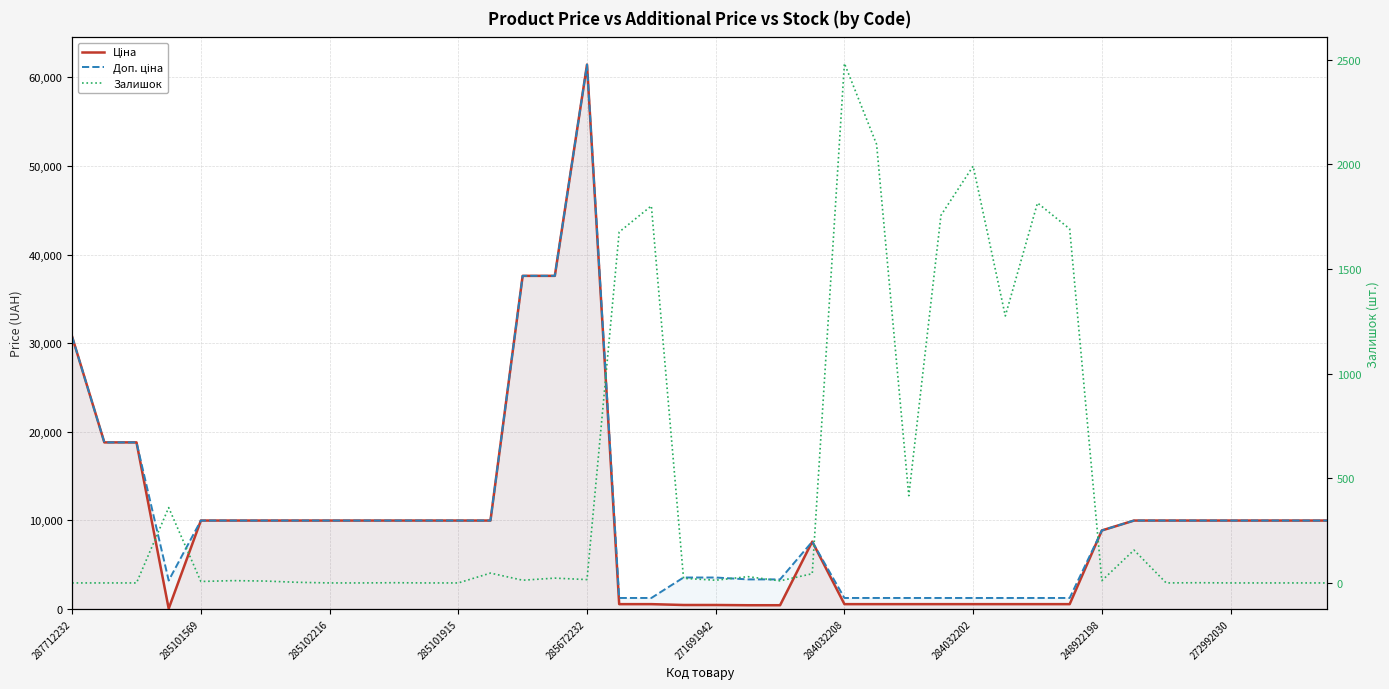

What is the approximate value of Доп. ціна at 15?

37593.6